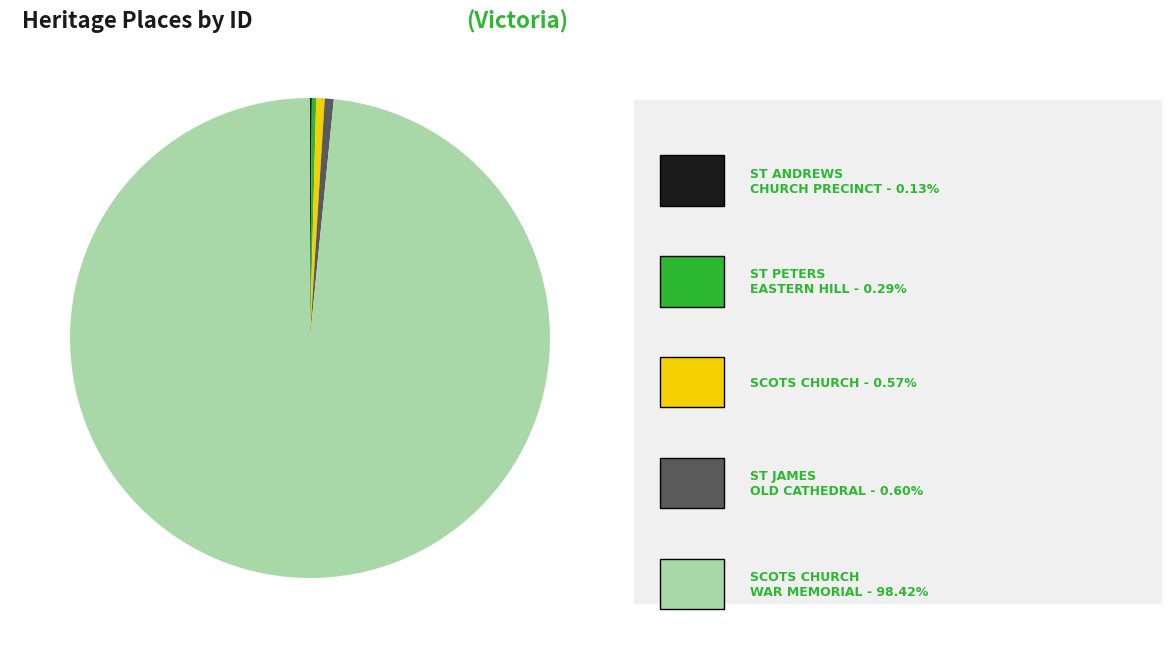

Is there any slice that represents more than half of the pie?

Yes